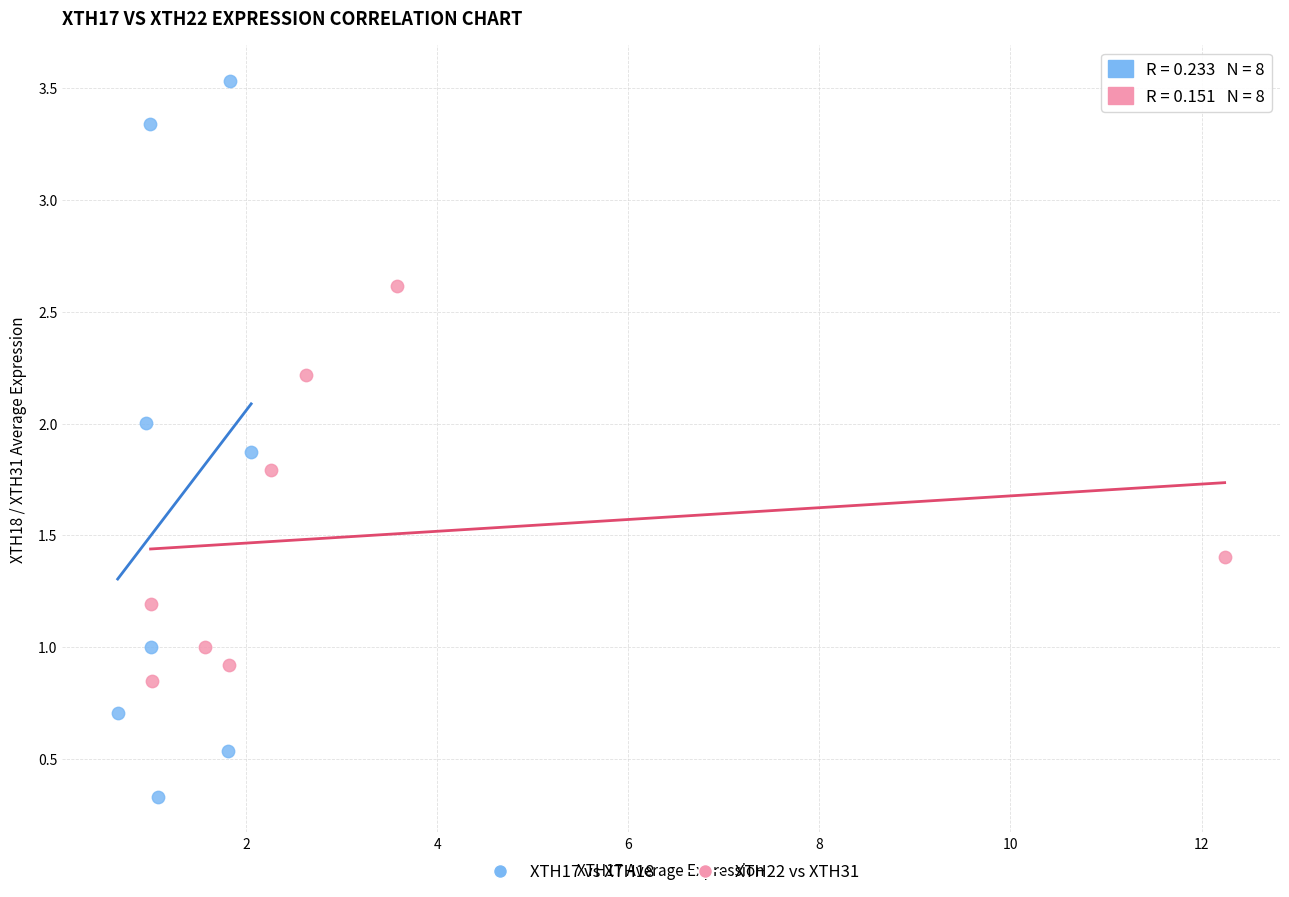

Which series contains the lowest Y value?

XTH17 vs XTH18